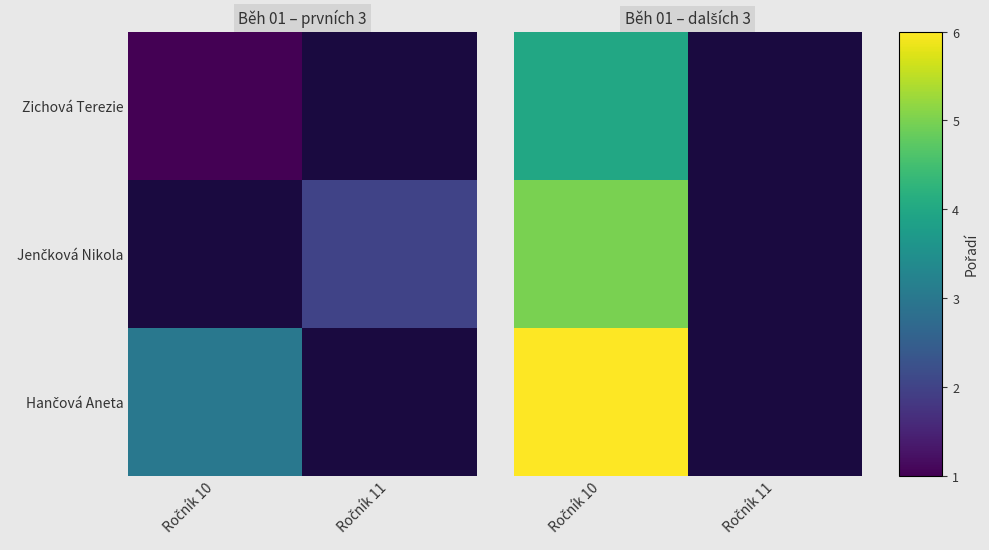

How many series are shown in this chart?

3